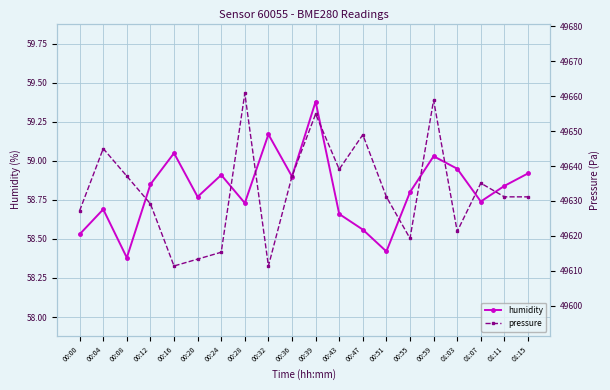

Count the number of data series in this chart.

2